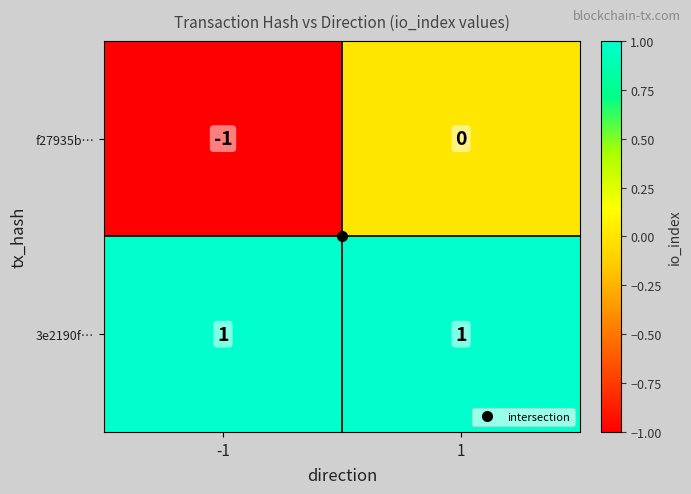

Which series has the widest spread of values?

f27935b…